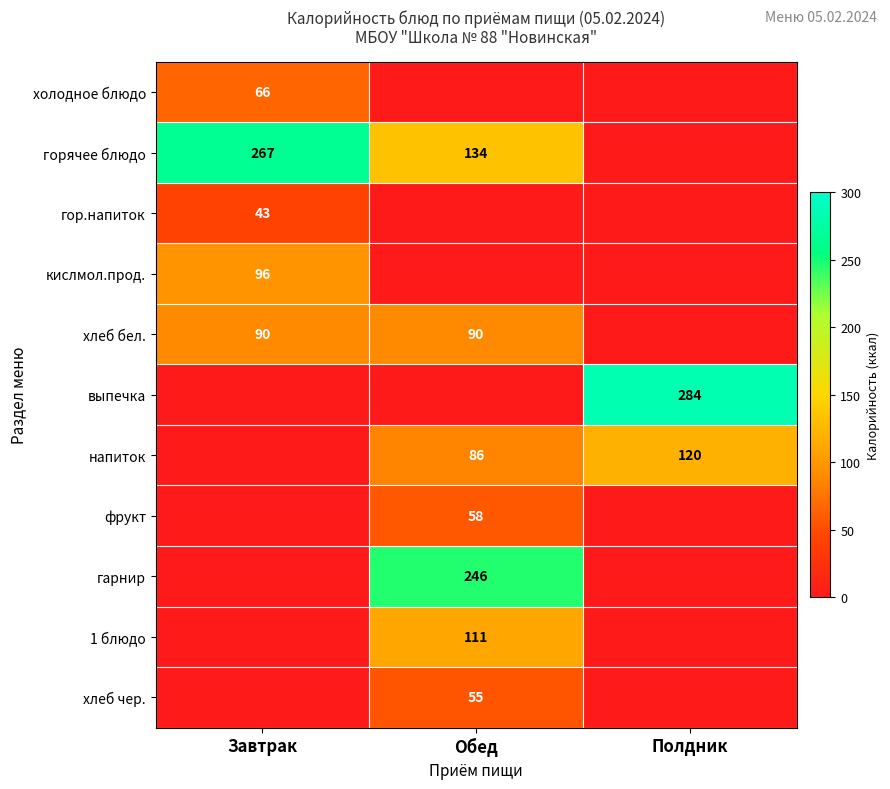

At which category does the chart reach its peak across all series?

Полдник